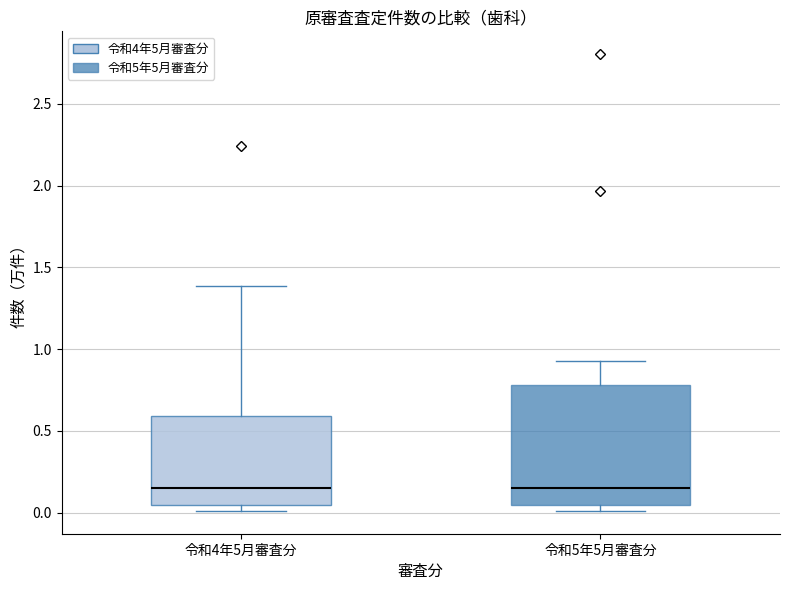

Reading left to right, transcribe this box plot: for each box, give where its median line is, the range the box spans, and where its two whiskers end, as read against the y-axis. The values are not printed on the chart, so give them approximately, as read against the axis.

令和4年5月審査分: median 0.15, box 0.05 to 0.60, whiskers 0.00 to 1.40
令和5年5月審査分: median 0.15, box 0.05 to 0.80, whiskers 0.00 to 0.95